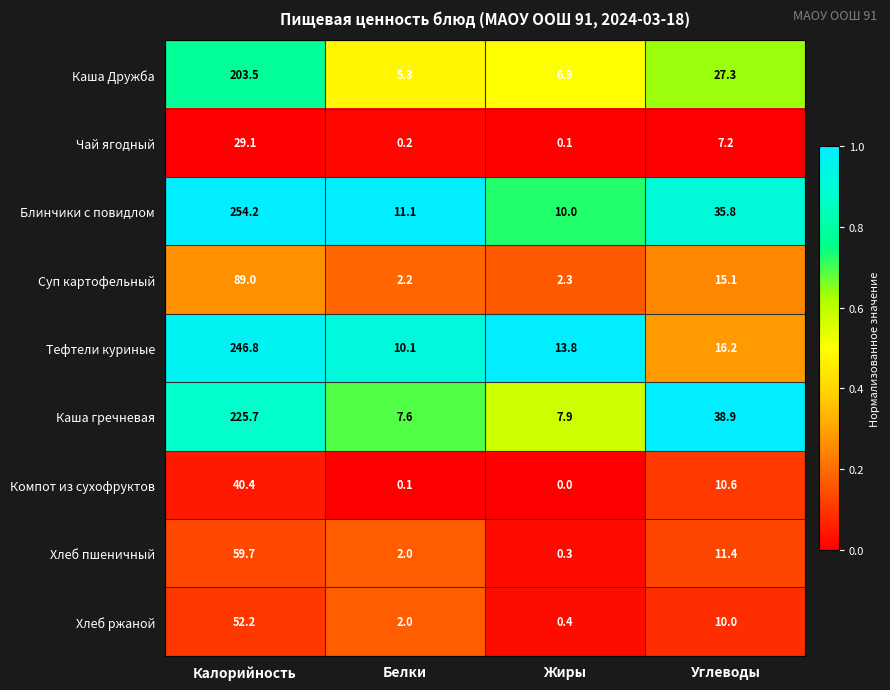

At which label is Каша гречневая closest to 116?

Углеводы